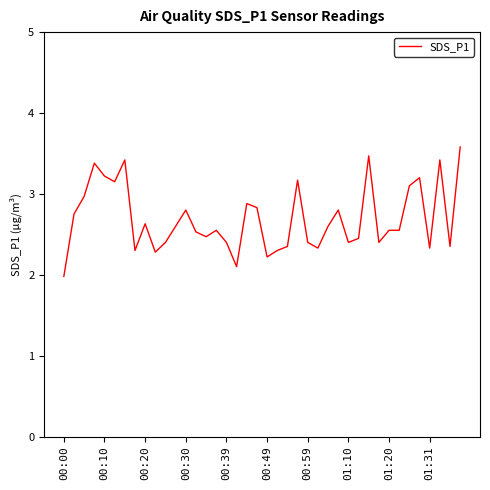

How many lines are shown in the chart?

1